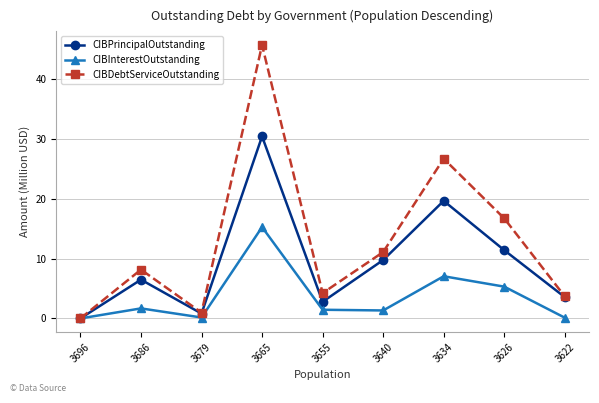

Does the chart display data point markers on the line(s)?

Yes